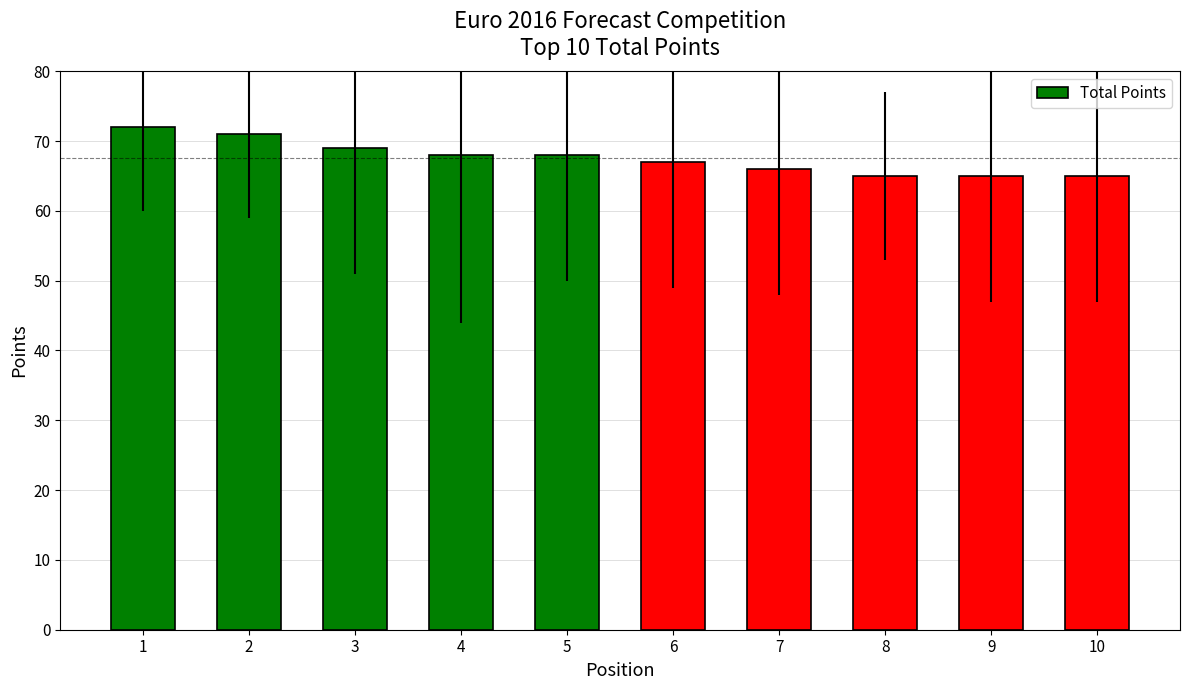

Count the number of categories in the chart.

10